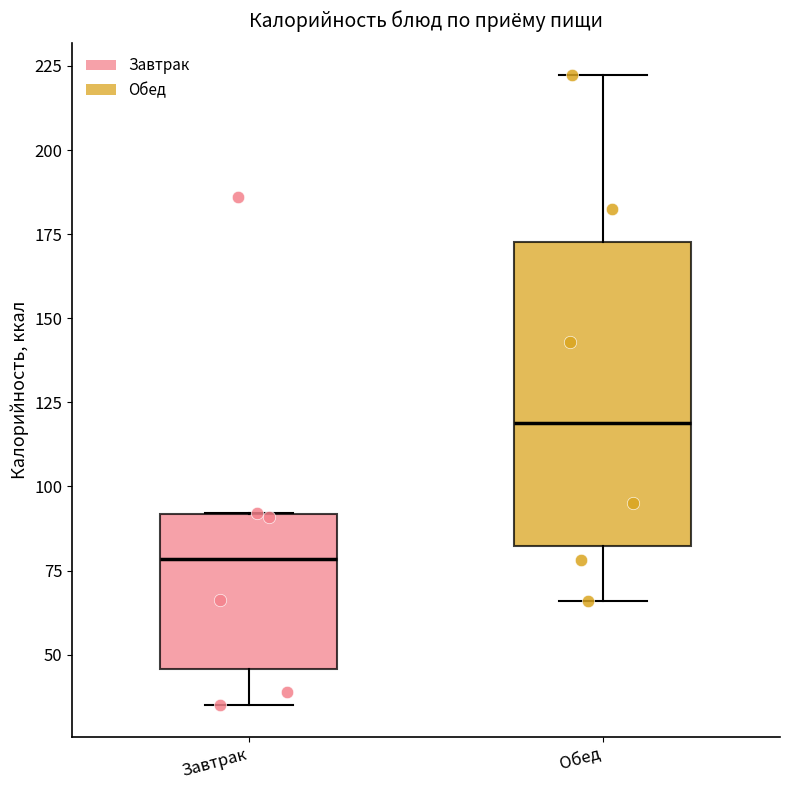

Reading left to right, read every box against the y-axis: the position of its median line, the range the box covers, and the ends of its whiskers. The values are not printed on the chart, so give them approximately, as read against the axis.

Завтрак: median 80, box 45 to 90, whiskers 35 to 90
Обед: median 120, box 80 to 175, whiskers 65 to 220